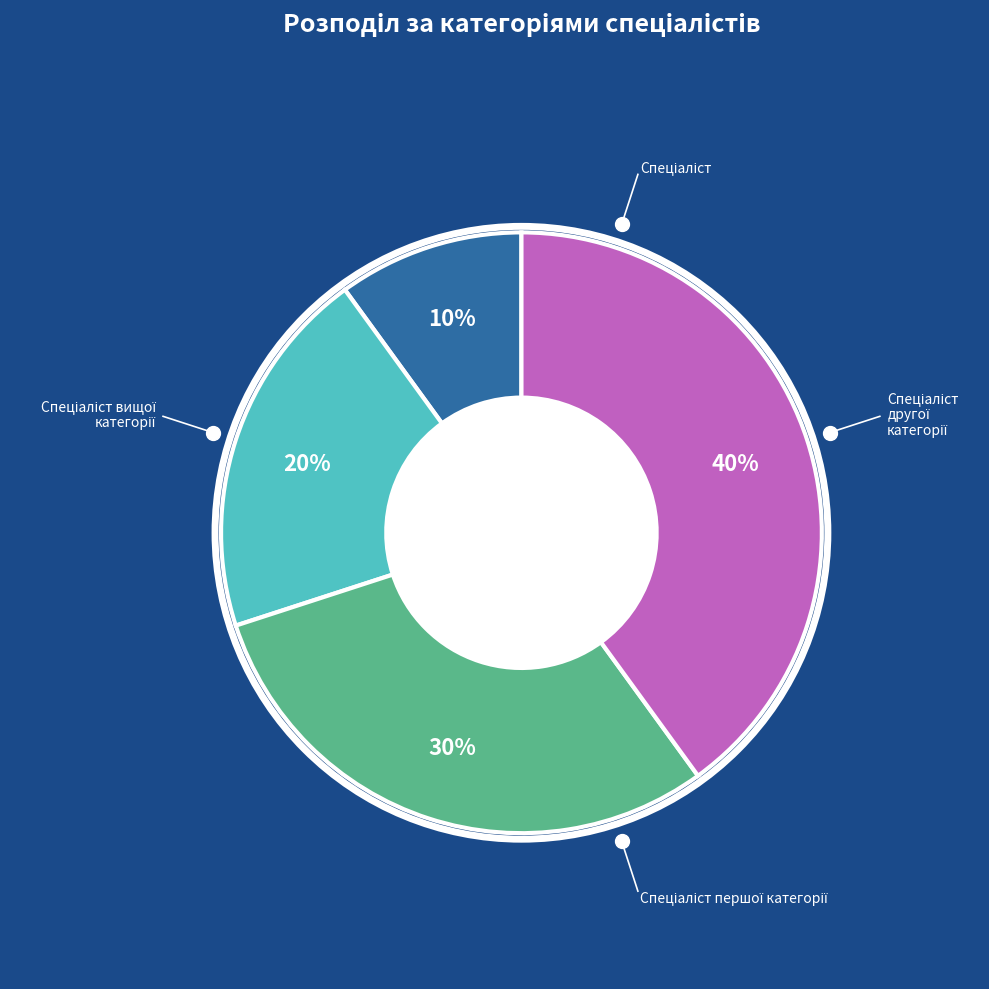

Does any single category account for the majority?

No